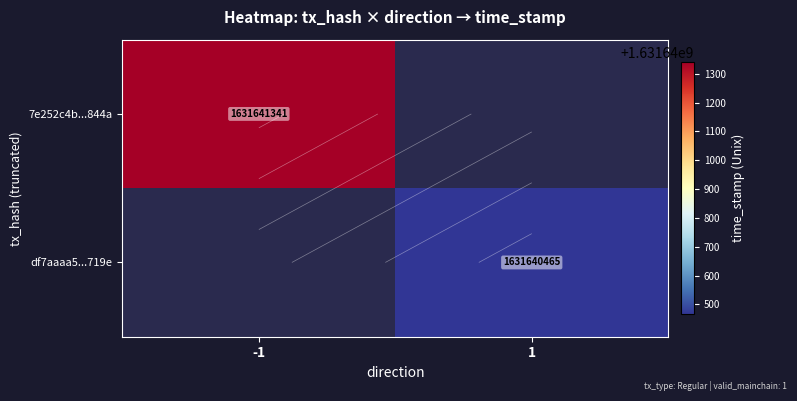

Which series has the largest range (max minus min)?

7e252c4b164d6e396574c9733bcb6b9d9cd844a